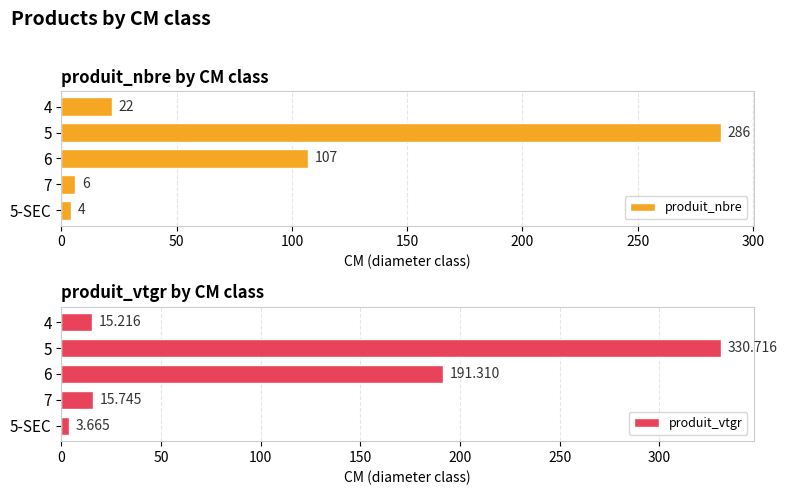

List the series in order of their peak value, highest first.

produit_vtgr, produit_nbre